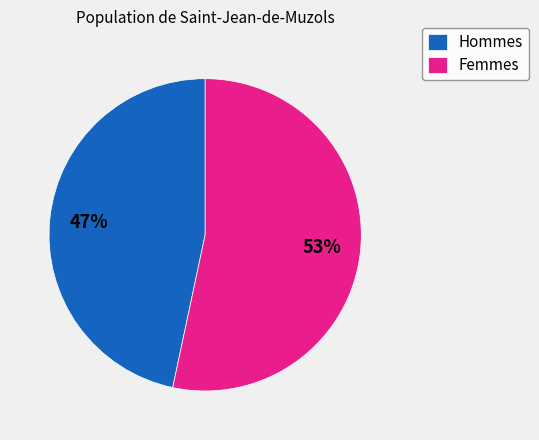

Which slice is the smallest?

Hommes